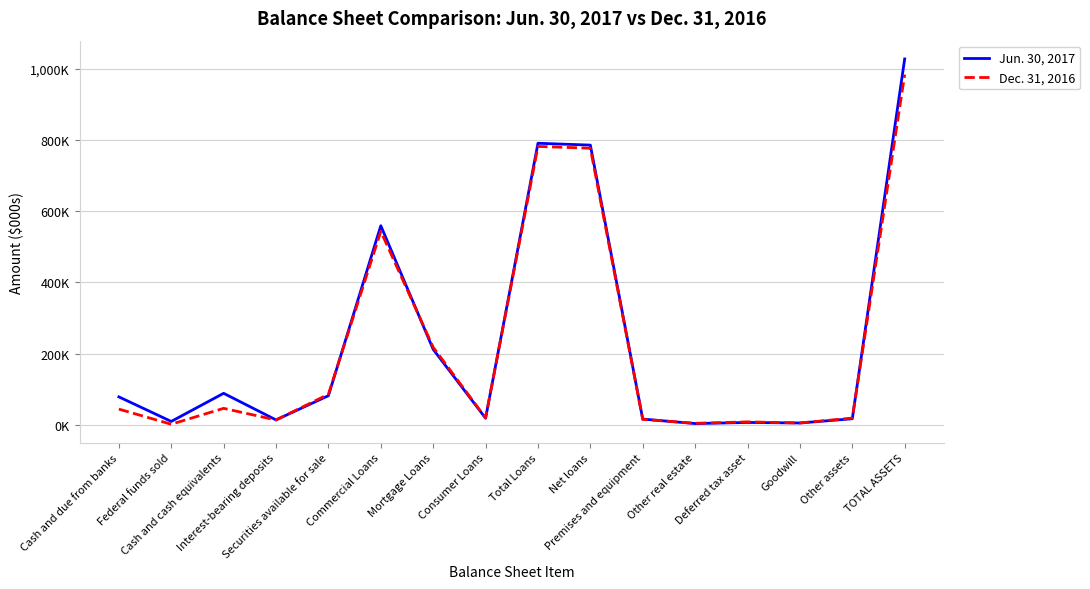

Between Deferred tax asset and Other assets, which series saw the biggest shift?

Dec. 31, 2016